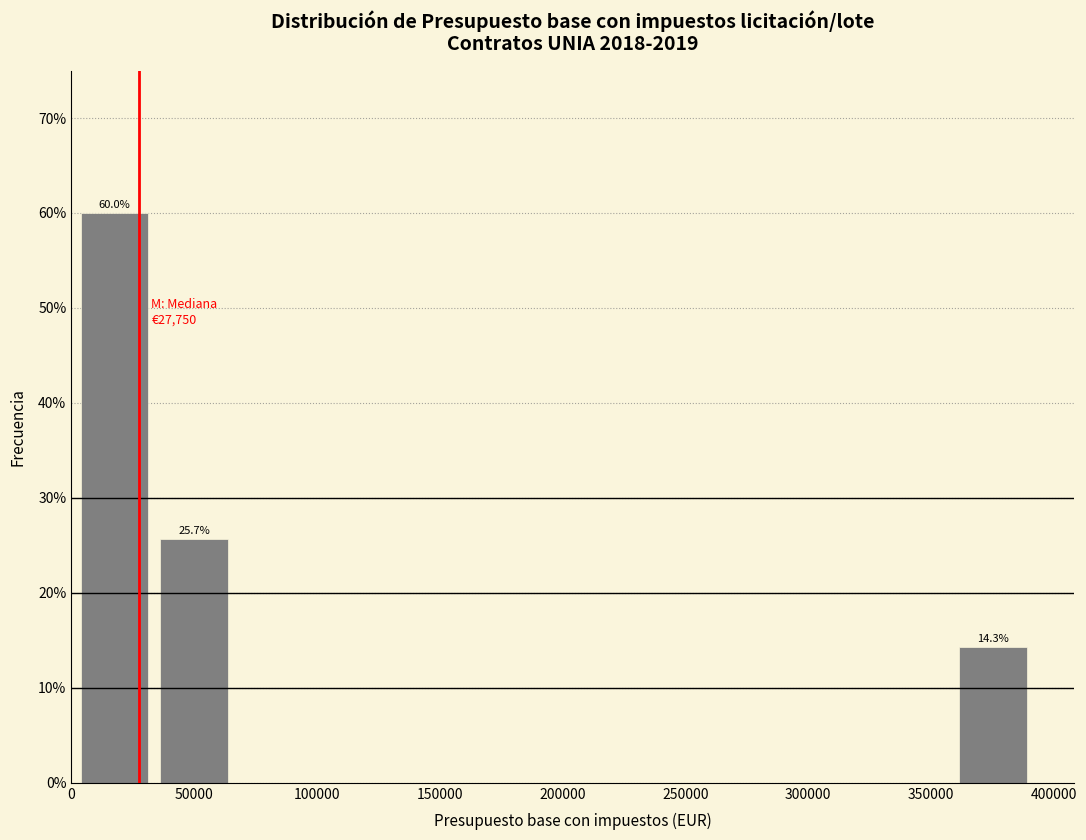

Over which range of the x-axis is the bar tallest?

0 to 35000